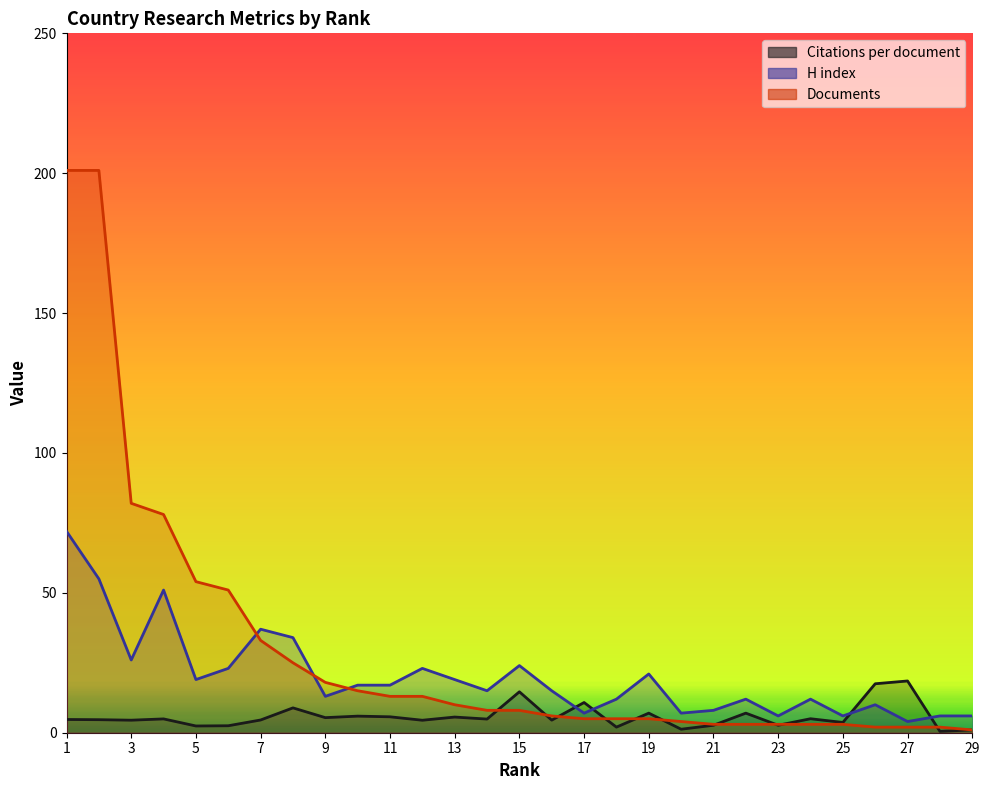

Is it true that Documents equals 18.0 at 9?

True